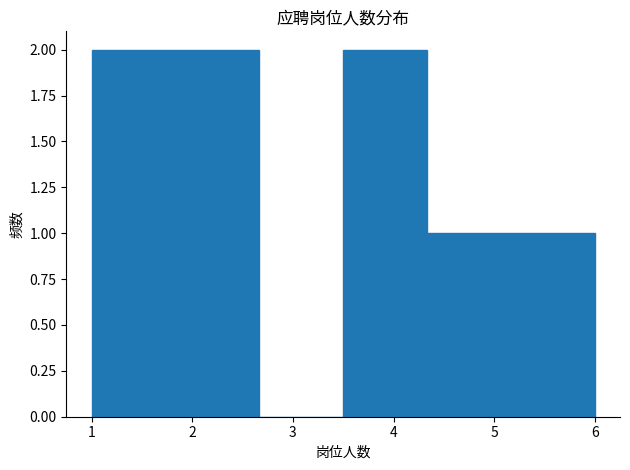

Reading left to right, list every bar in this chart as the range it spans on the x-axis followed by its height. Neither the bar edges nor the heights are printed on the chart, so give them approximately, as read against the axes.

1.0 to 1.8: 2
1.8 to 2.7: 2
2.7 to 3.5: 0
3.5 to 4.3: 2
4.3 to 5.2: 1
5.2 to 6.0: 1